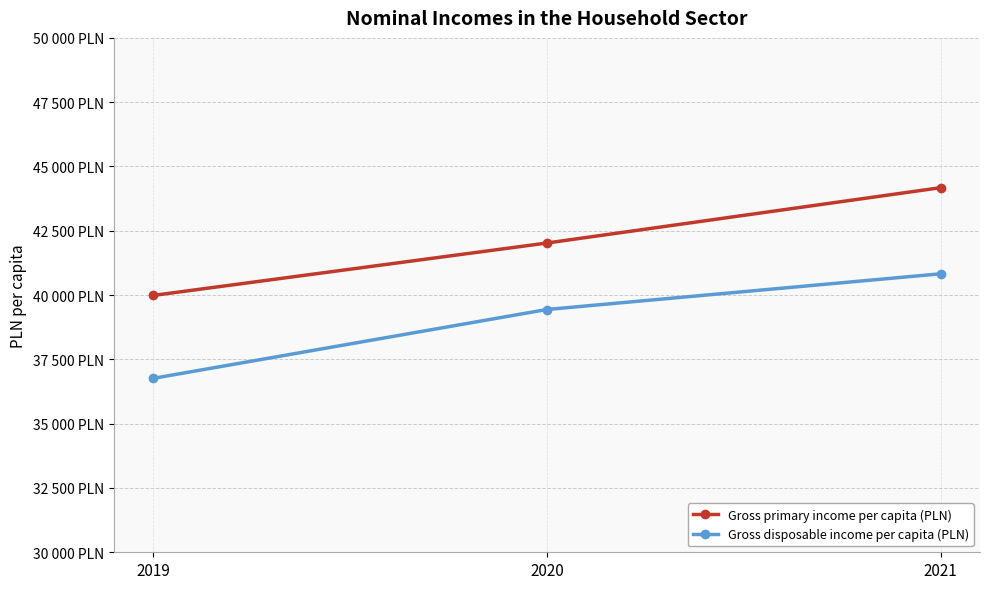

What are all the series names shown in the legend?

Gross primary income per capita (PLN), Gross disposable income per capita (PLN)